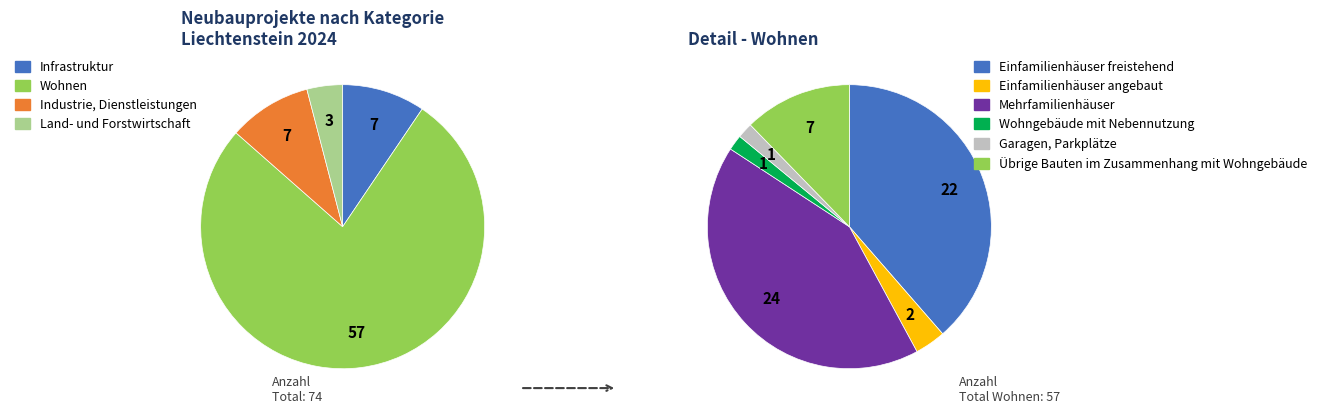

To the nearest percent, what is the difference between the largest and smallest slice percentages?

73%